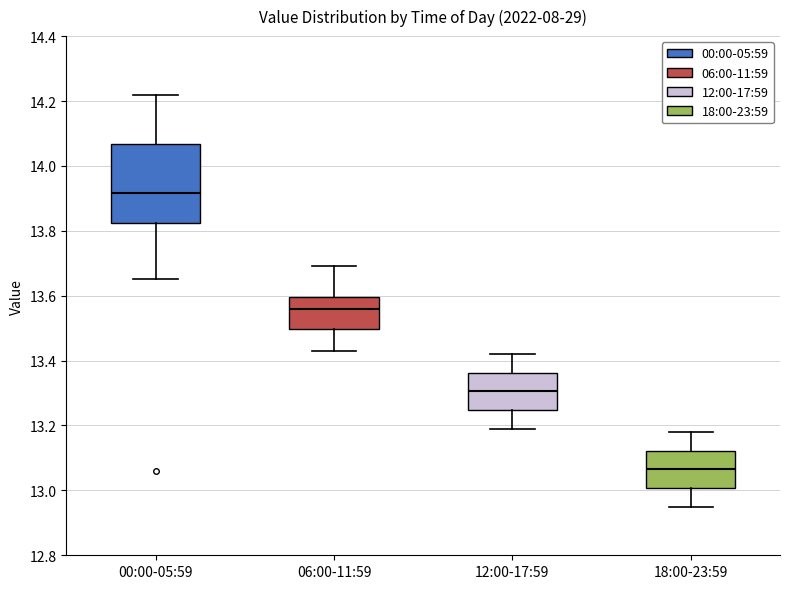

Where does the median line of the box for 18:00-23:59 sit on the y-axis? The values are not printed on the chart, so give them approximately, as read against the axis.

13.06